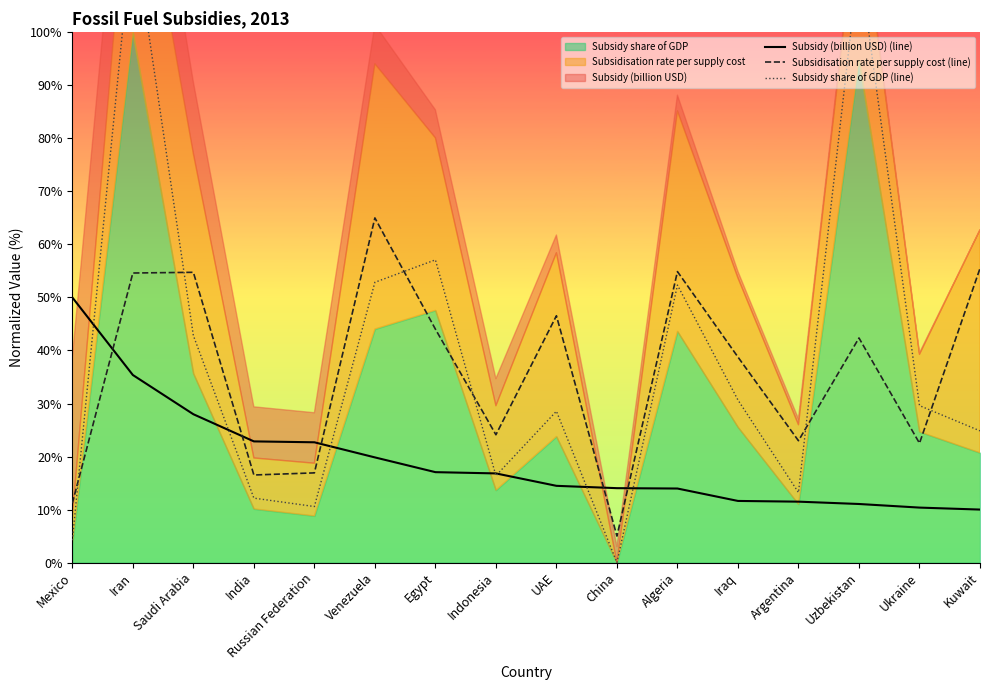

Is the value of Subsidy (billion USD) (line) at Kuwait greater than the value of Subsidy share of GDP (line) at Iran?

No